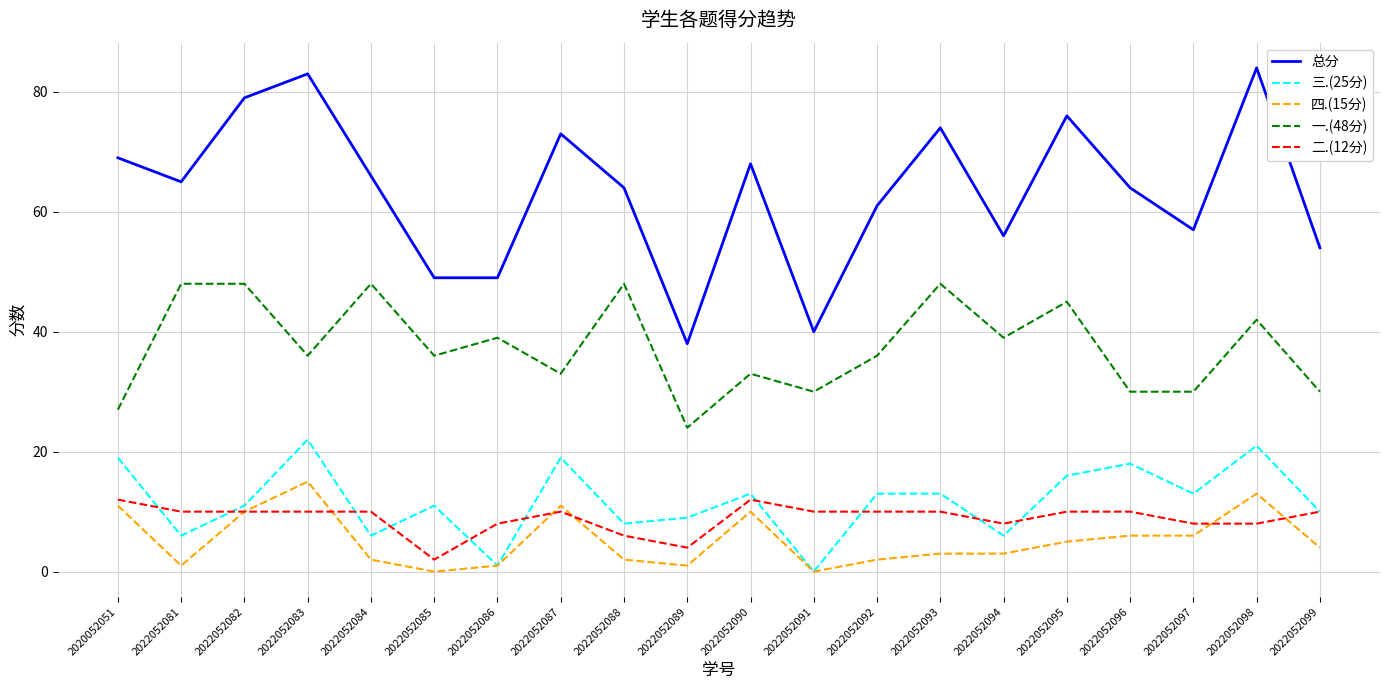

Reading left to right, extract all data points from this chart.

总分: 2020052051=69	2022052081=65	2022052082=79	2022052083=83	2022052084=66	2022052085=49	2022052086=49	2022052087=73	2022052088=64	2022052089=38	2022052090=68	2022052091=40	2022052092=61	2022052093=74	2022052094=56	2022052095=76	2022052096=64	2022052097=57	2022052098=84	2022052099=54
三.(25分): 2020052051=19	2022052081=6	2022052082=11	2022052083=22	2022052084=6	2022052085=11	2022052086=1	2022052087=19	2022052088=8	2022052089=9	2022052090=13	2022052091=0	2022052092=13	2022052093=13	2022052094=6	2022052095=16	2022052096=18	2022052097=13	2022052098=21	2022052099=10
四.(15分): 2020052051=11	2022052081=1	2022052082=10	2022052083=15	2022052084=2	2022052085=0	2022052086=1	2022052087=11	2022052088=2	2022052089=1	2022052090=10	2022052091=0	2022052092=2	2022052093=3	2022052094=3	2022052095=5	2022052096=6	2022052097=6	2022052098=13	2022052099=4
一.(48分): 2020052051=27	2022052081=48	2022052082=48	2022052083=36	2022052084=48	2022052085=36	2022052086=39	2022052087=33	2022052088=48	2022052089=24	2022052090=33	2022052091=30	2022052092=36	2022052093=48	2022052094=39	2022052095=45	2022052096=30	2022052097=30	2022052098=42	2022052099=30
二.(12分): 2020052051=12	2022052081=10	2022052082=10	2022052083=10	2022052084=10	2022052085=2	2022052086=8	2022052087=10	2022052088=6	2022052089=4	2022052090=12	2022052091=10	2022052092=10	2022052093=10	2022052094=8	2022052095=10	2022052096=10	2022052097=8	2022052098=8	2022052099=10